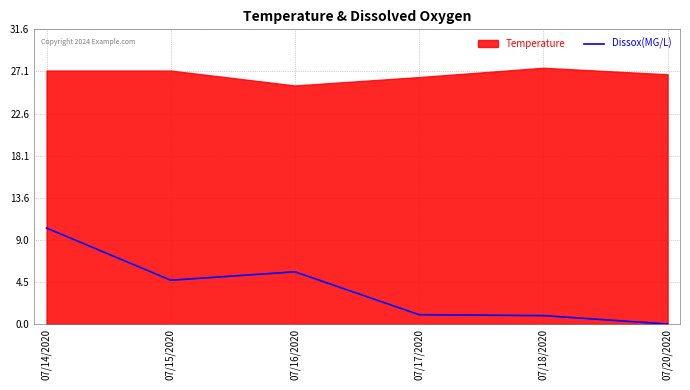

Is it true that the value at 07/20/2020 is 0.0?

True